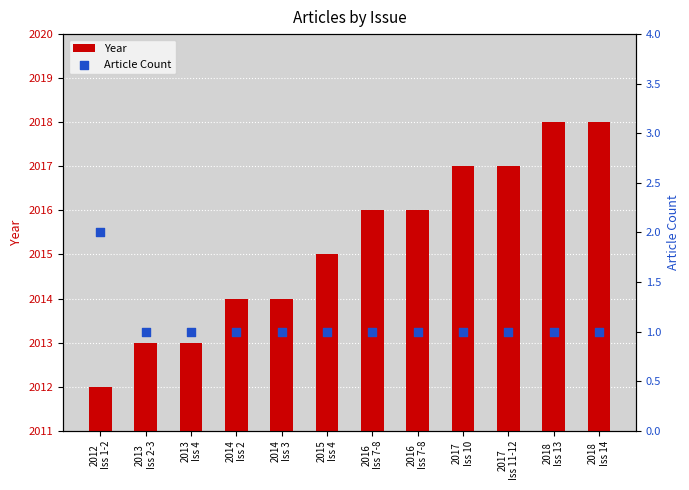

At how many categories does at least one series exceed 785?

12